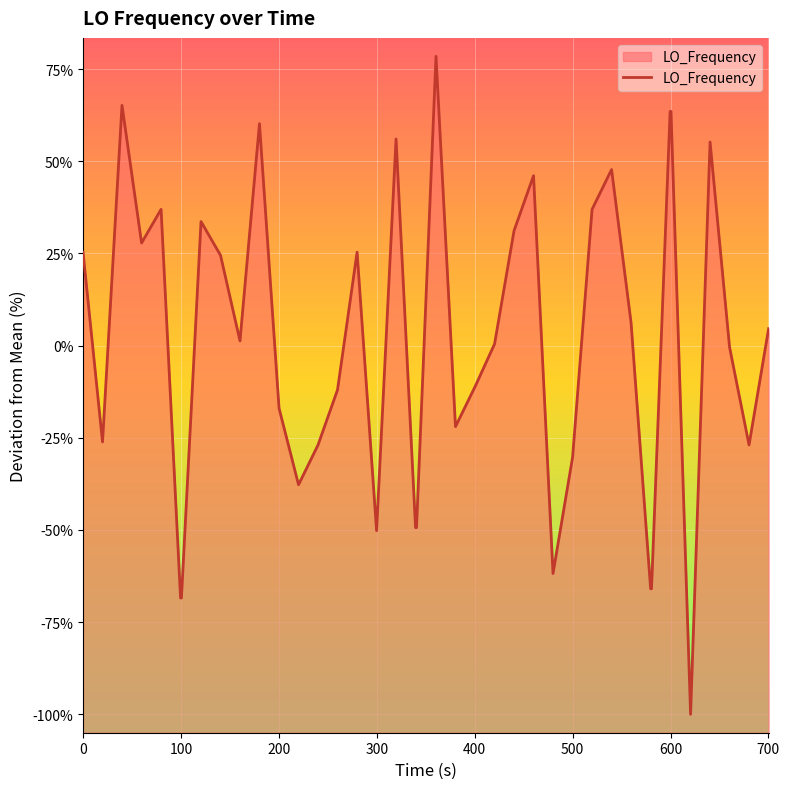

What is the smallest value displayed?

-100.0